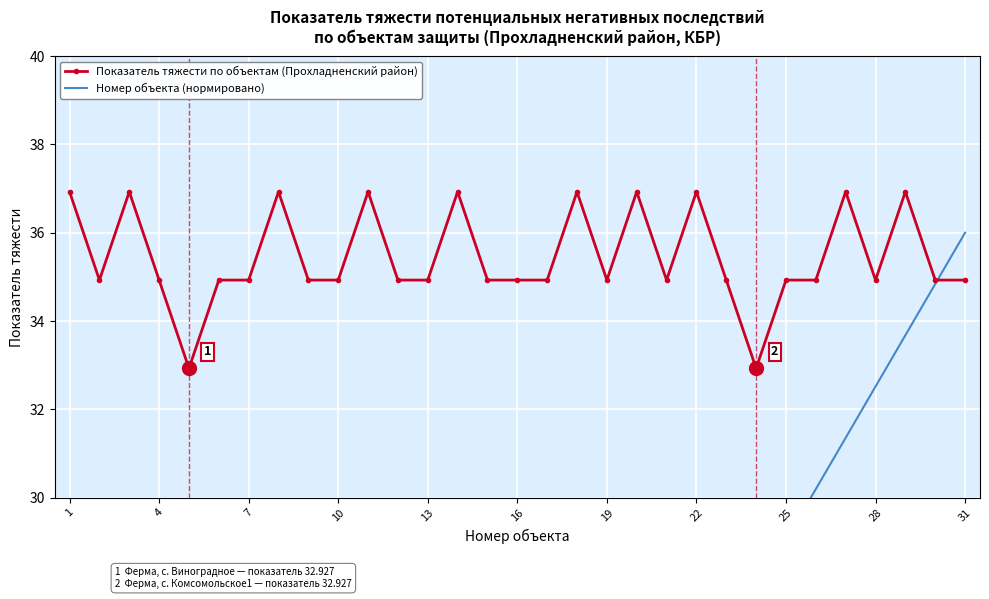

How many series are shown in this chart?

2